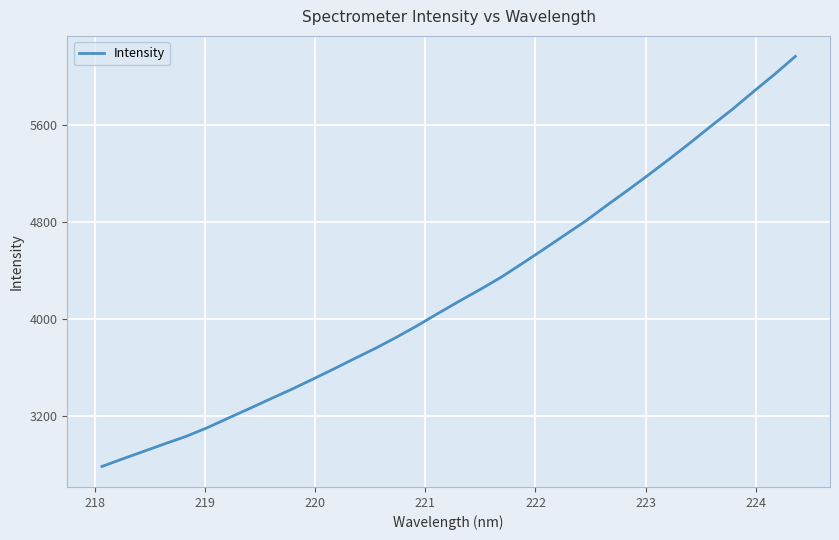

What is the smallest value displayed?

2788.4